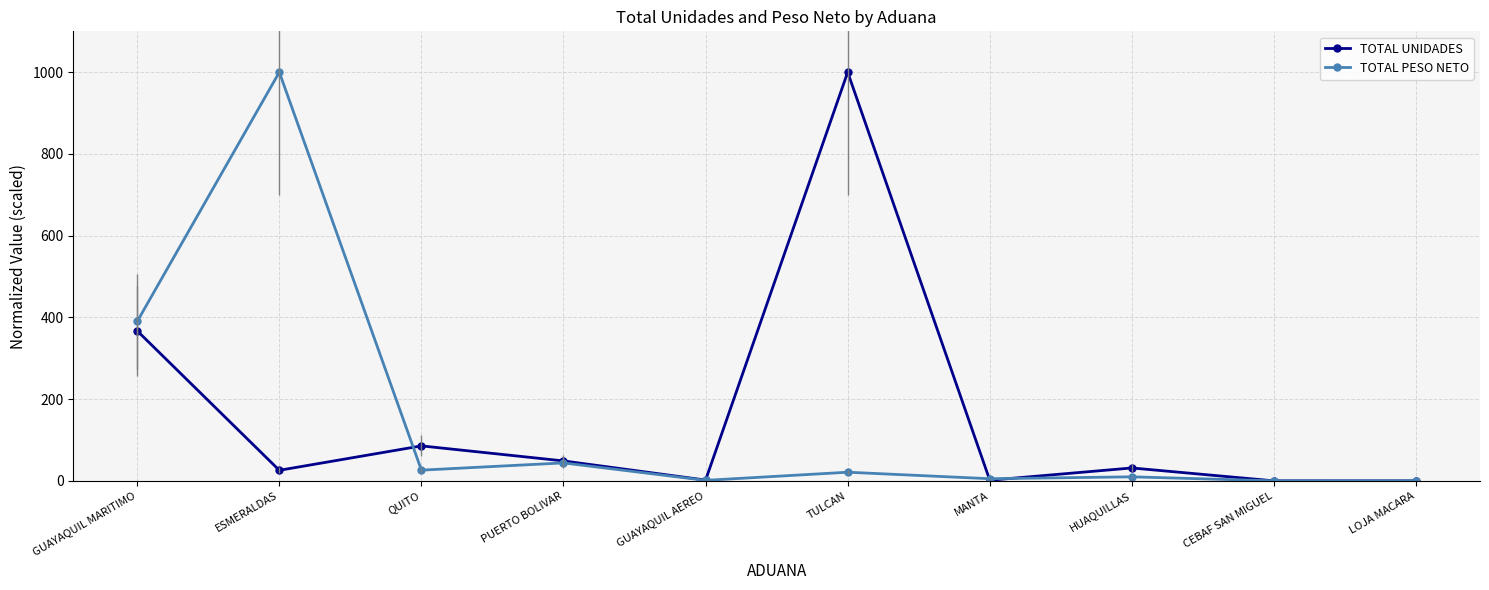

At which category does TOTAL PESO NETO reach its first local peak?

ESMERALDAS